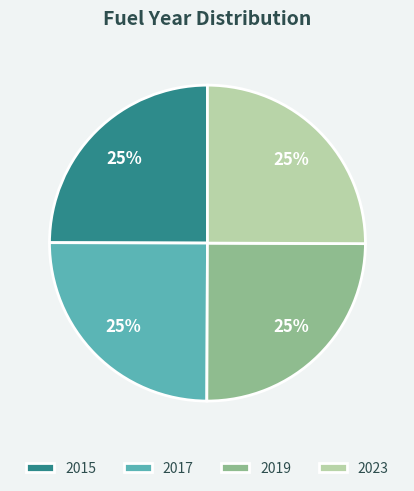

What is the ratio of the value at 2023 to the value at 2017?

1.0